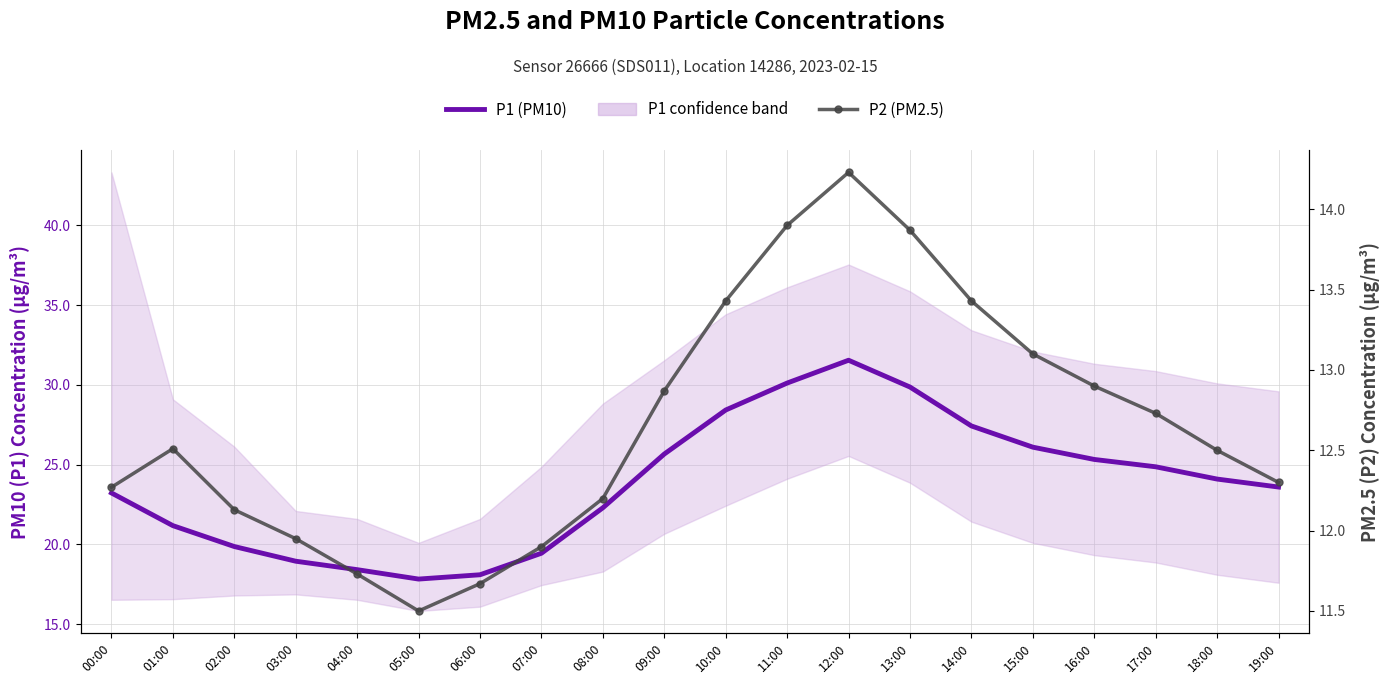

Reading left to right, what are all the values shown in this chart?

P1 (PM10): 00:00=23.2	01:00=21.2	02:00=19.9	03:00=18.9	04:00=18.4	05:00=17.8	06:00=18.1	07:00=19.4	08:00=22.3	09:00=25.7	10:00=28.4	11:00=30.1	12:00=31.6	13:00=29.9	14:00=27.4	15:00=26.1	16:00=25.3	17:00=24.9	18:00=24.1	19:00=23.6
P2 (PM2.5): 00:00=12.3	01:00=12.5	02:00=12.1	03:00=11.9	04:00=11.7	05:00=11.5	06:00=11.7	07:00=11.9	08:00=12.2	09:00=12.9	10:00=13.4	11:00=13.9	12:00=14.2	13:00=13.9	14:00=13.4	15:00=13.1	16:00=12.9	17:00=12.7	18:00=12.5	19:00=12.3